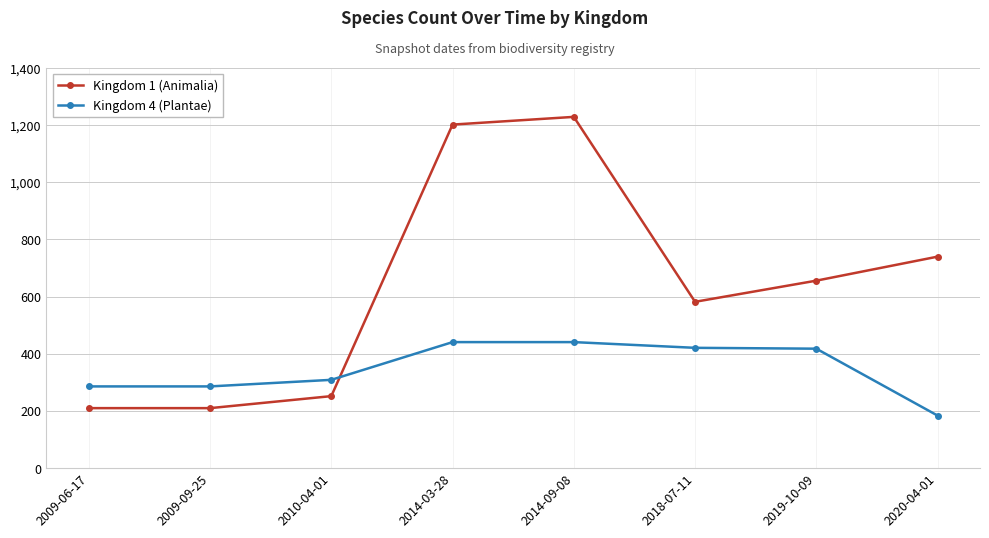

True or false: Kingdom 1 (Animalia) has a value of 1229 at 2014-09-08.

True